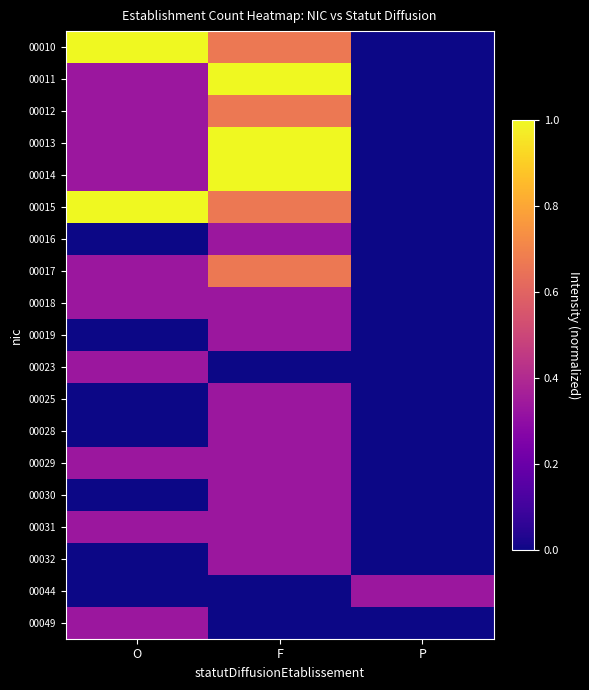

What is the total value across all series at F?

8.7